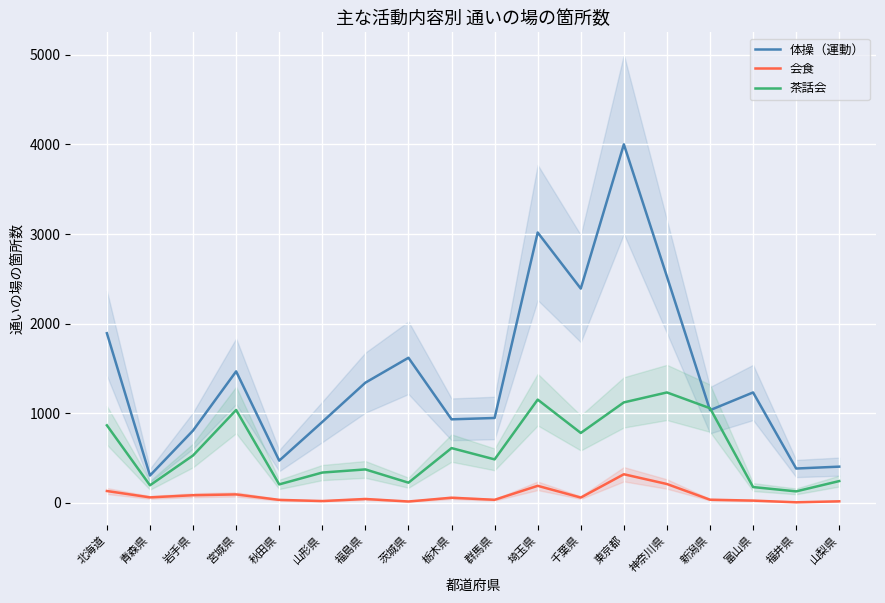

What is the minimum value for 体操（運動）?

306